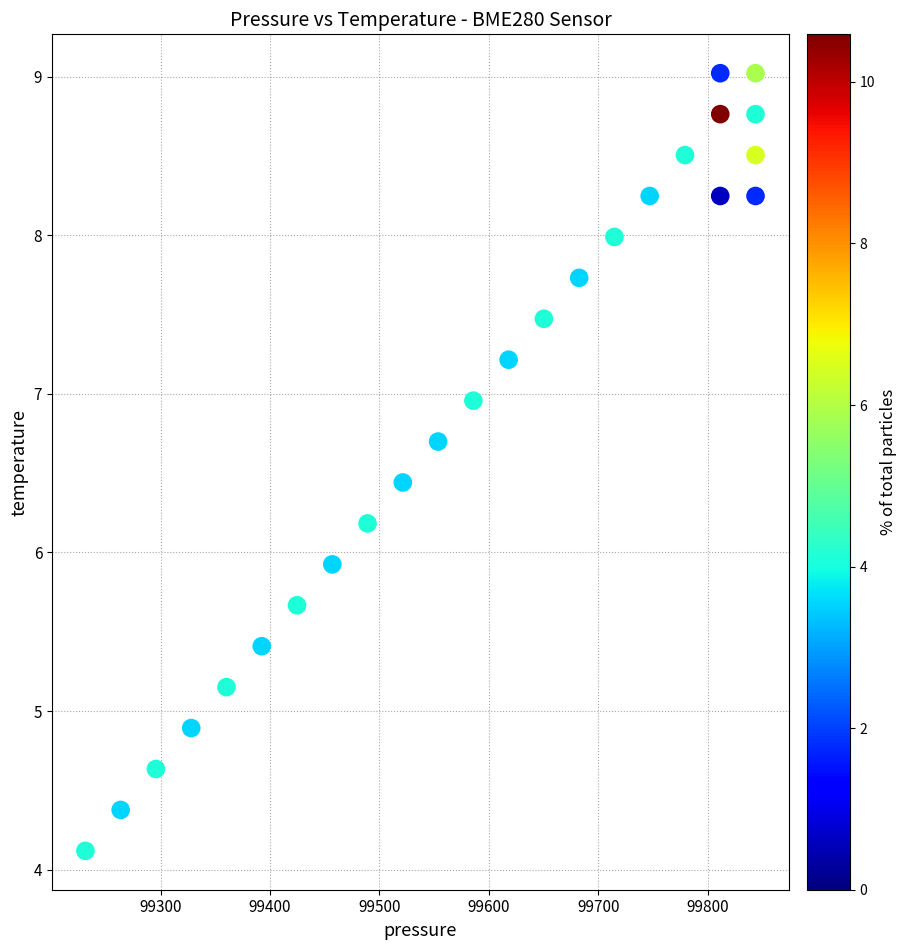

What is the range of X values (max minus min)?

612.8